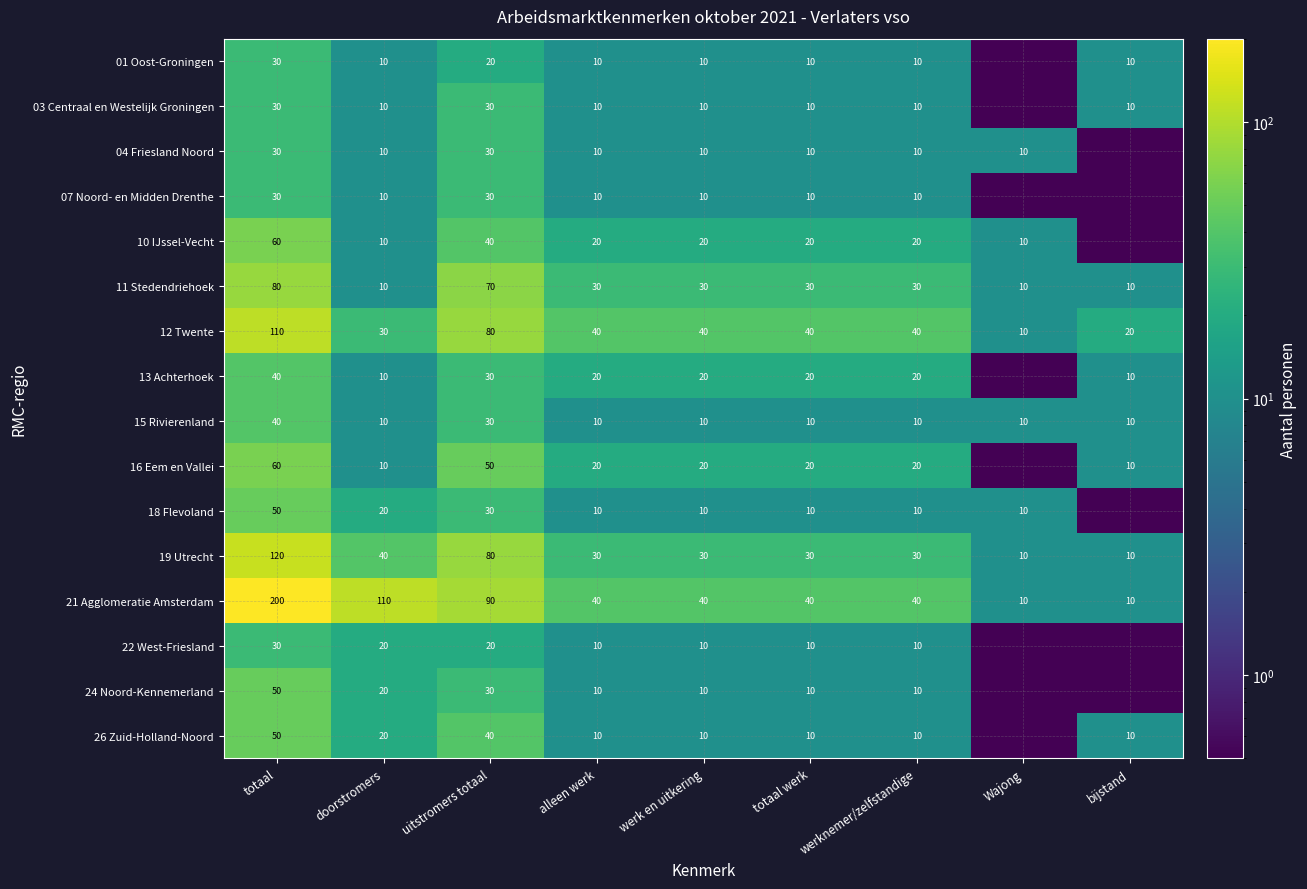

Where does the 19 Utrecht series first go above 30?

totaal